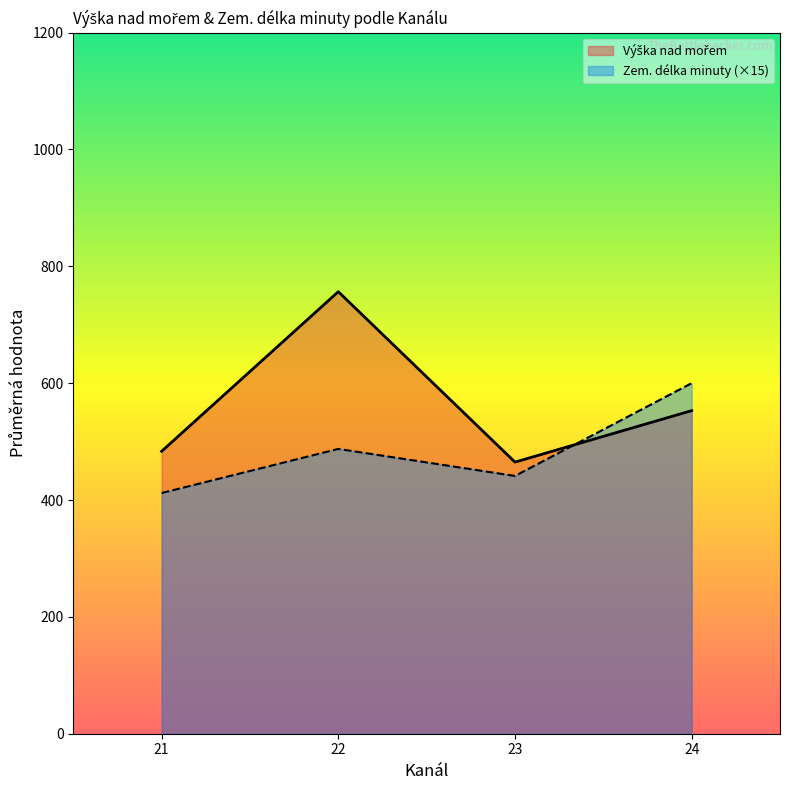

List the series in order of their overall mean, lowest first.

Zem. délka minuty, Výška nad mořem